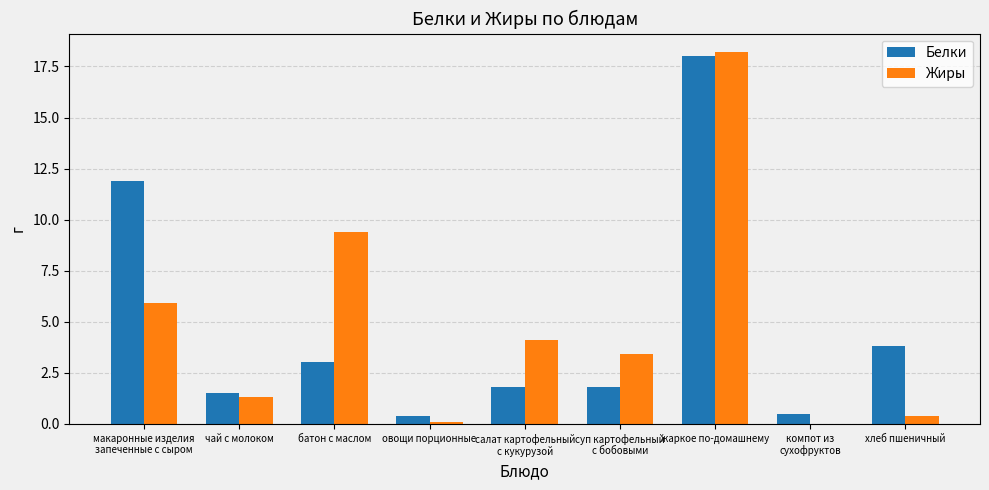

At which label is Жиры closest to 9?

батон с маслом